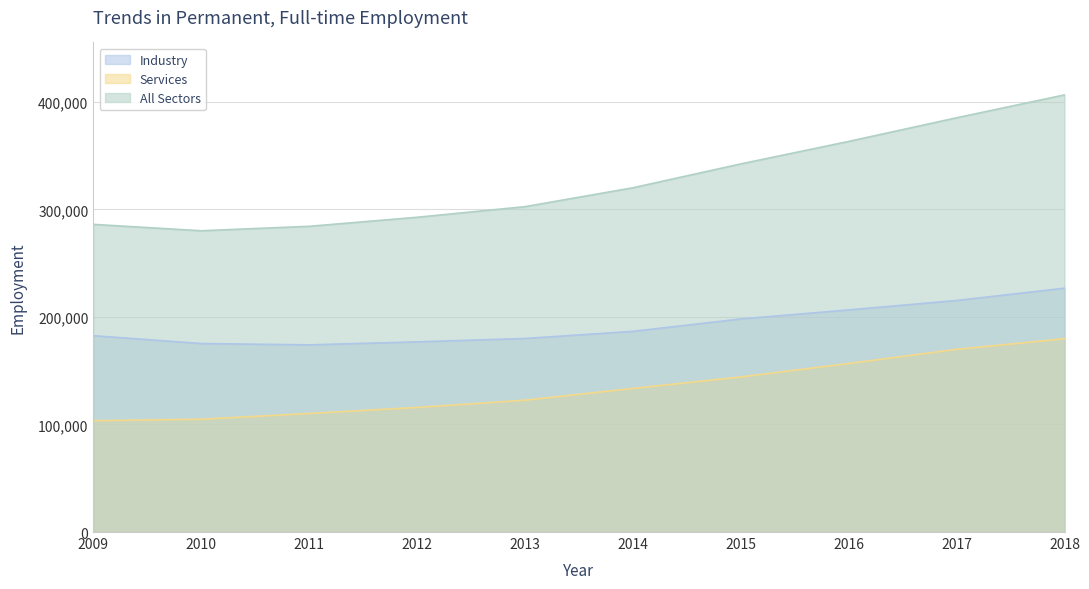

Which category has the highest value in the Services series?

2018